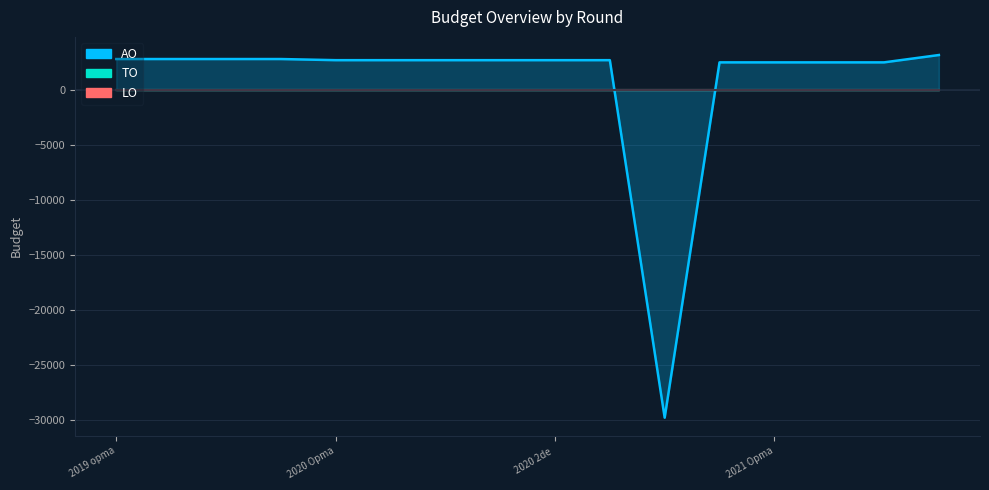

What are all the series names shown in the legend?

AO, TO, LO